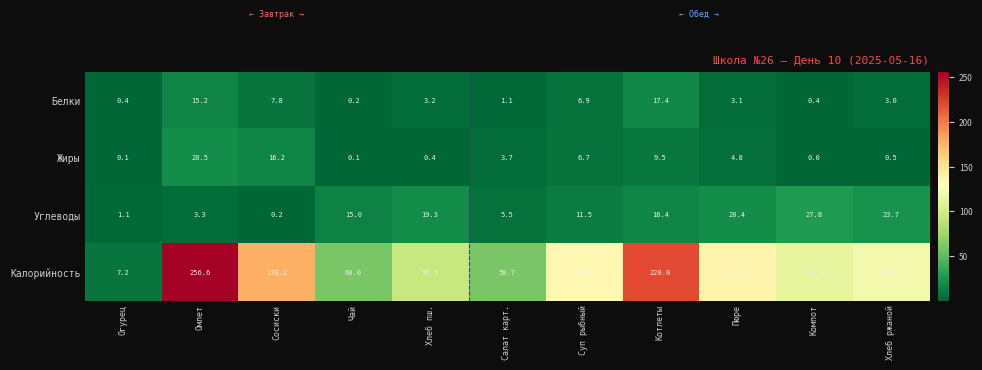

Where is Калорийность nearest to the value 131?

Суп рыбный